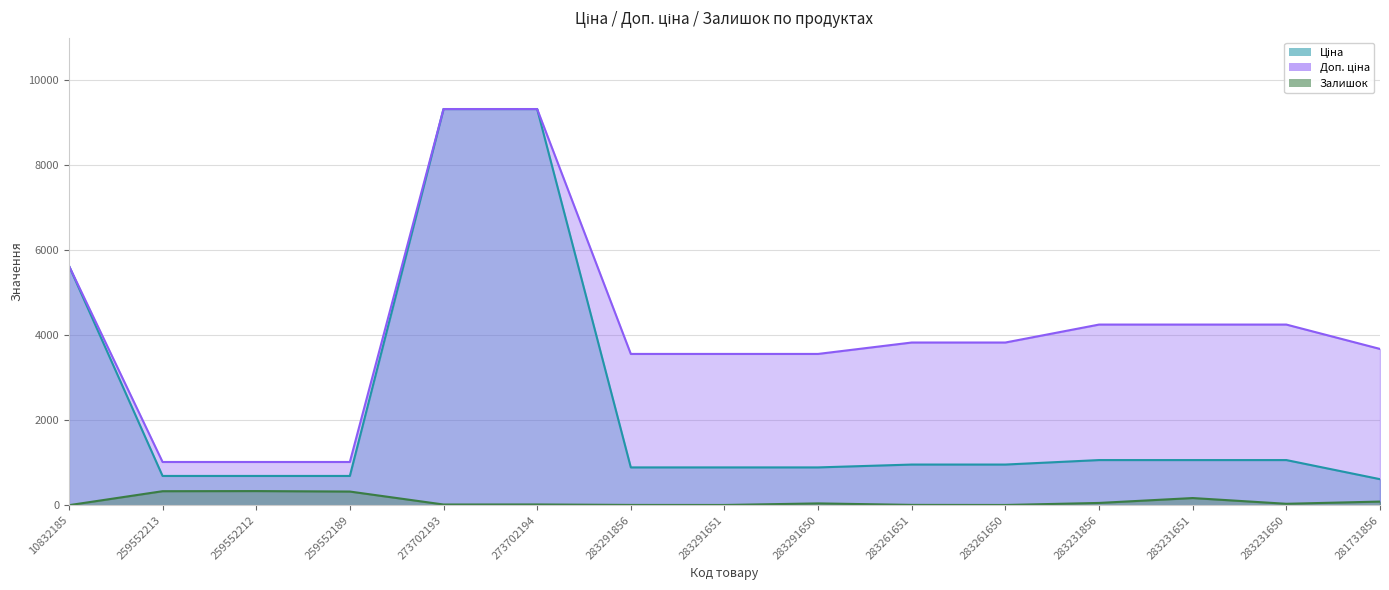

Where does the Доп. ціна series first go above 3828?

10832185